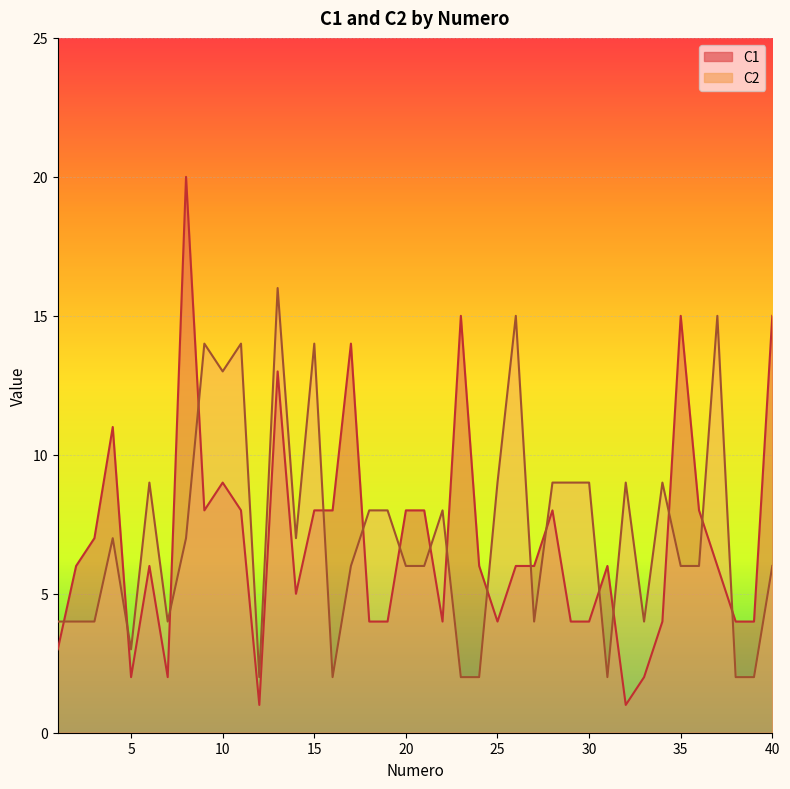

What is the minimum value shown in the chart?

1